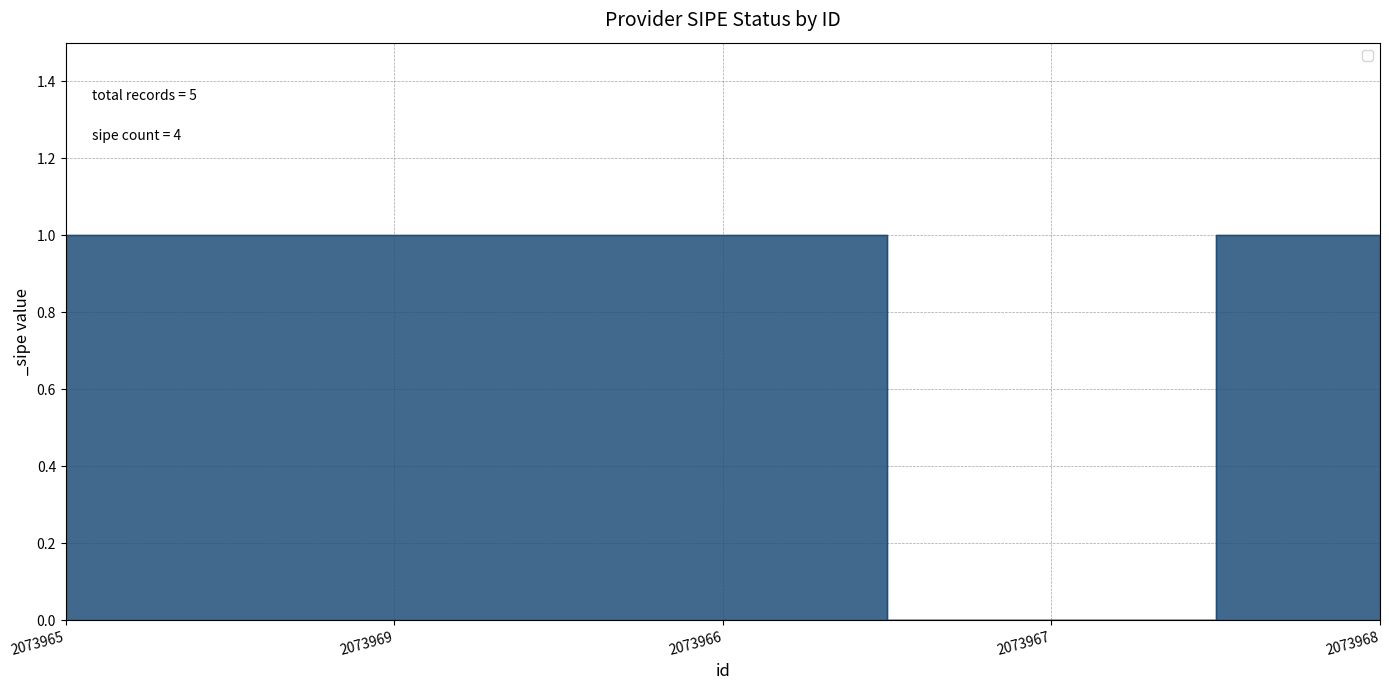

Between 2073965 and 2073967, which is larger?

2073965